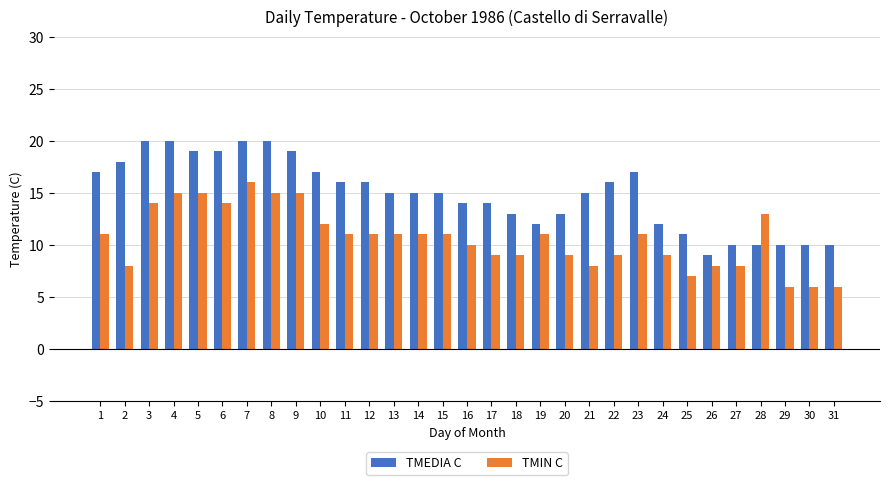

Which series has the largest total across all categories?

TMEDIA C